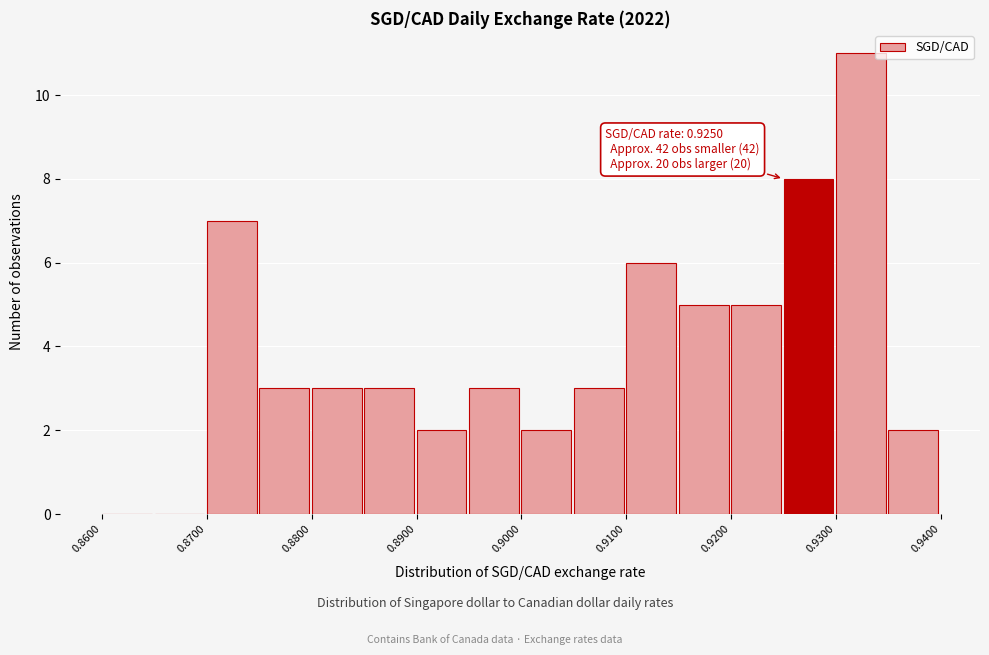

Which range on the x-axis has the tallest bar?

0.930 to 0.935